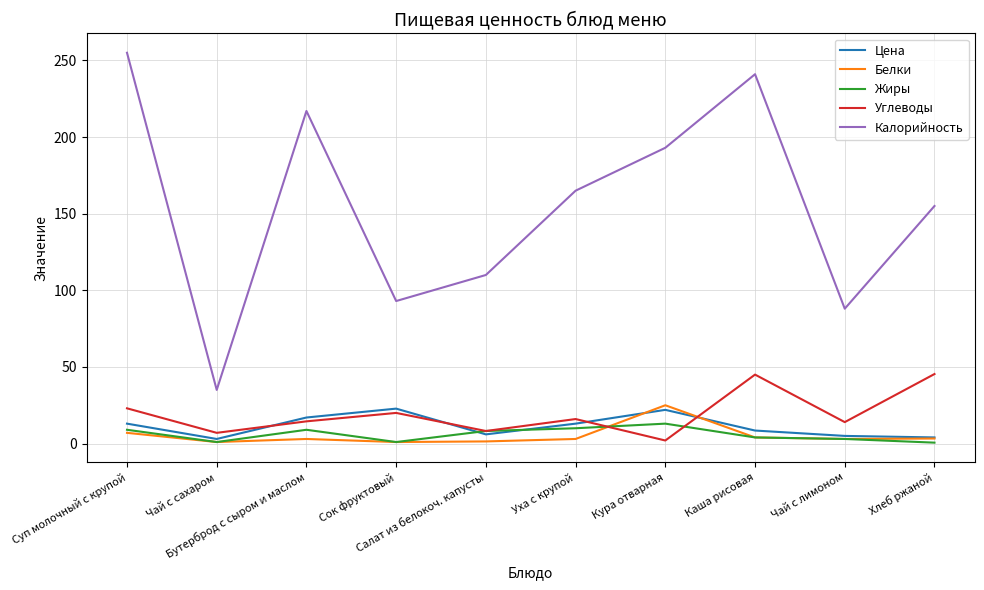

What position from the left is Чай с сахаром?

2